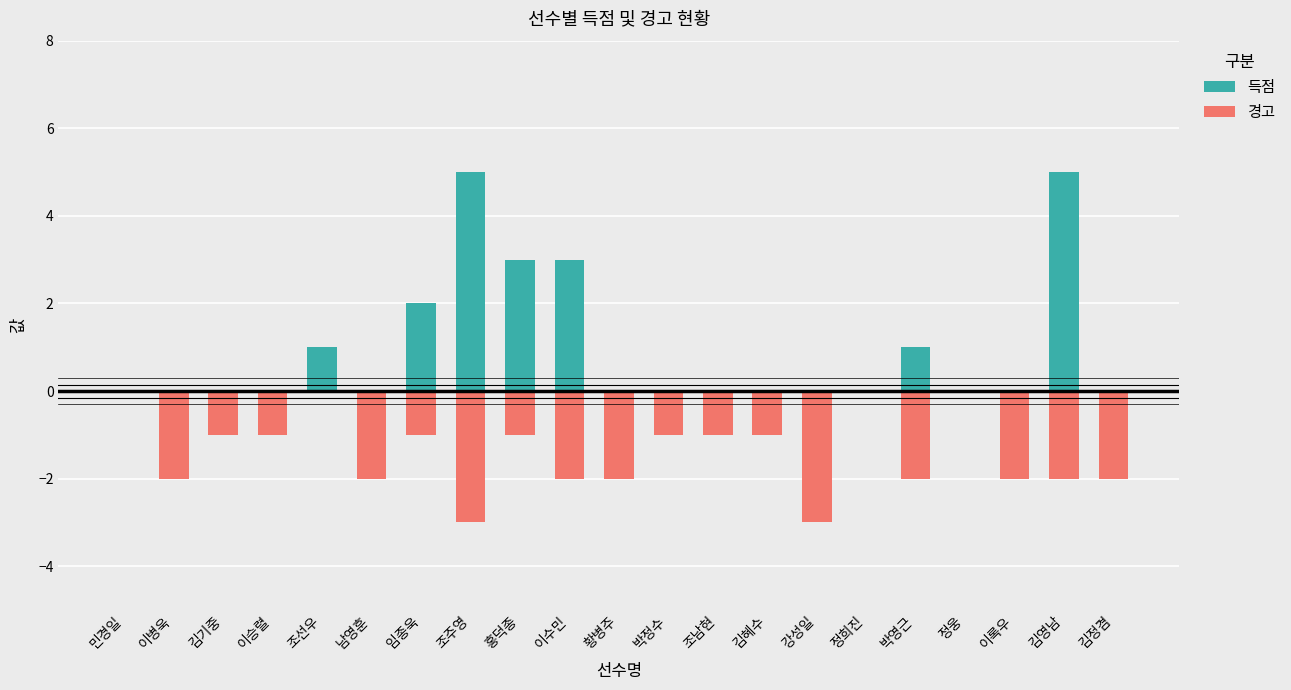

What is the value of the 경고 bar at the 2nd from the left?

-2